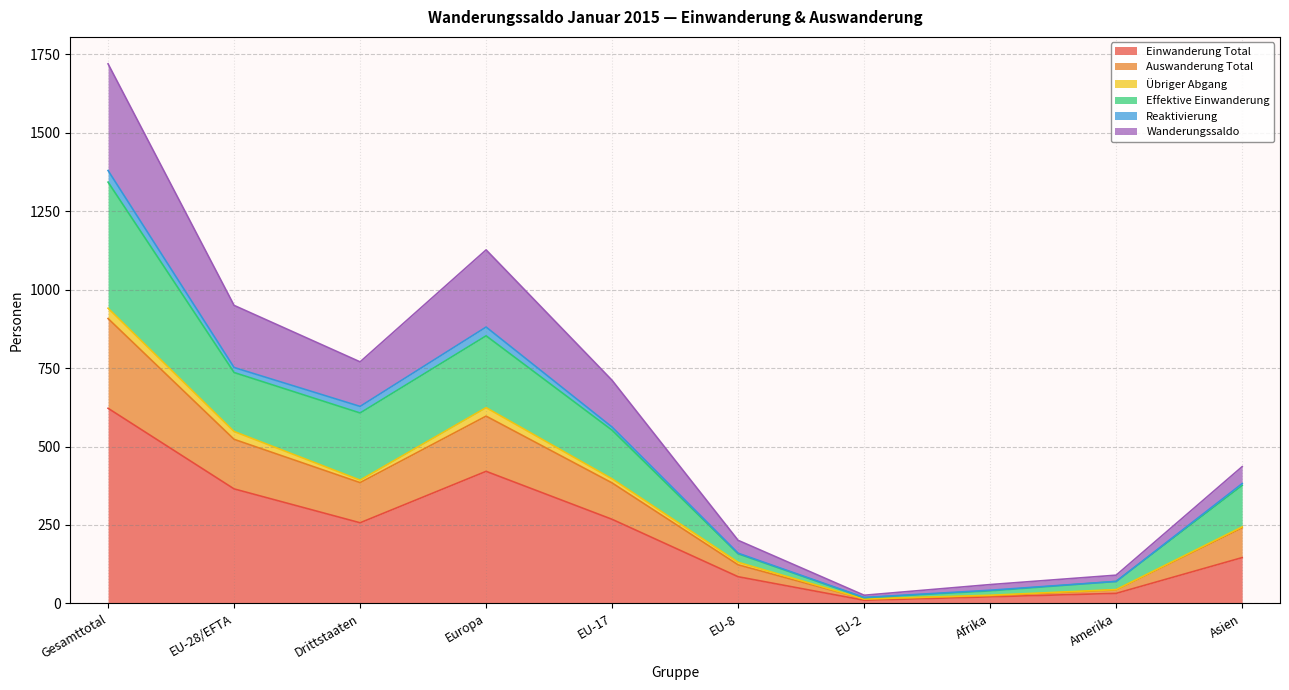

At which label does Einwanderung Total reach its peak?

Gesamttotal